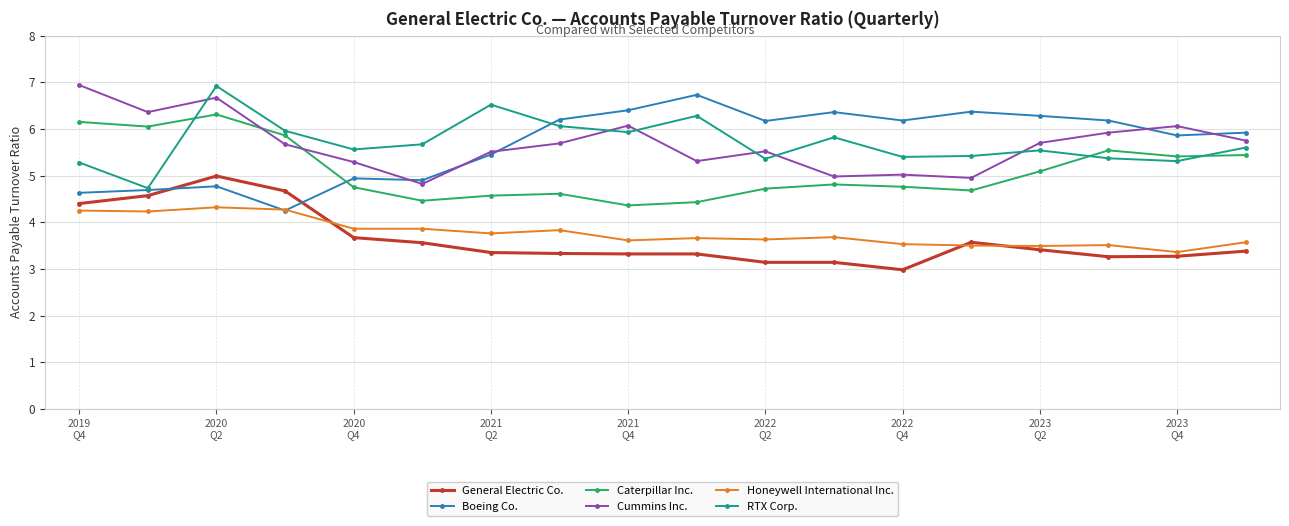

Is this an area chart (filled region under the line)?

No